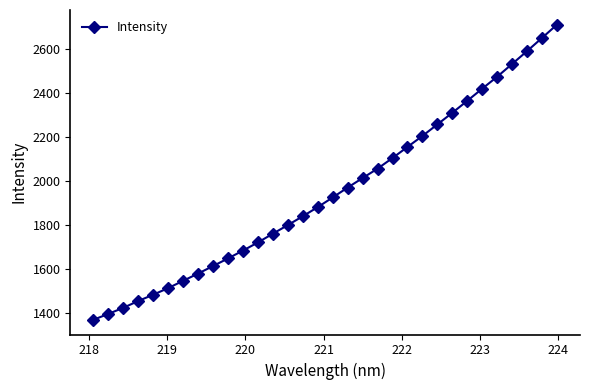

What is the sum of all values?

62471.2